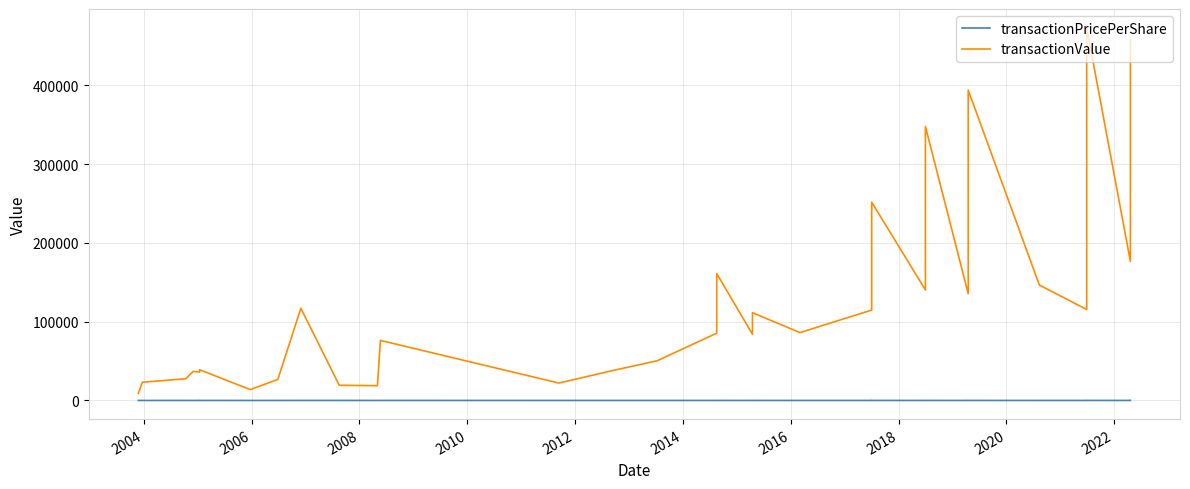

The value of transactionPricePerShare at 2010 is 9.0. True or false?

True